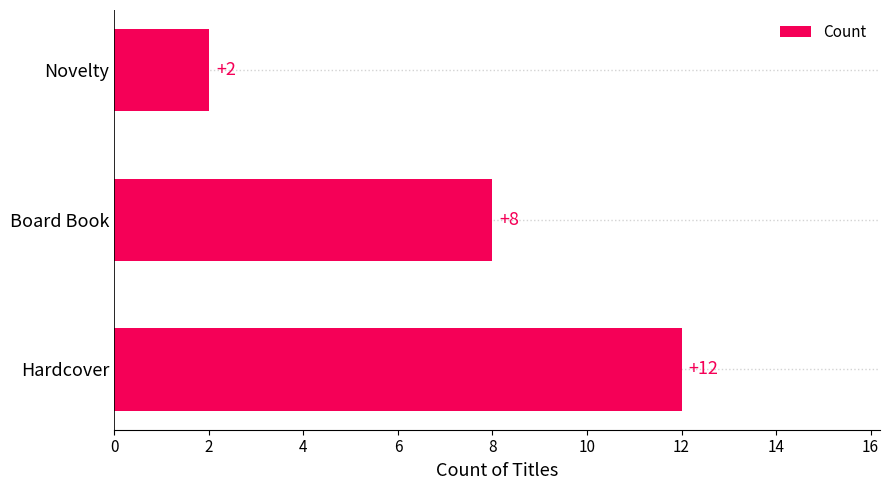

Reading bottom to top, what are all the values shown in this chart?

12	8	2